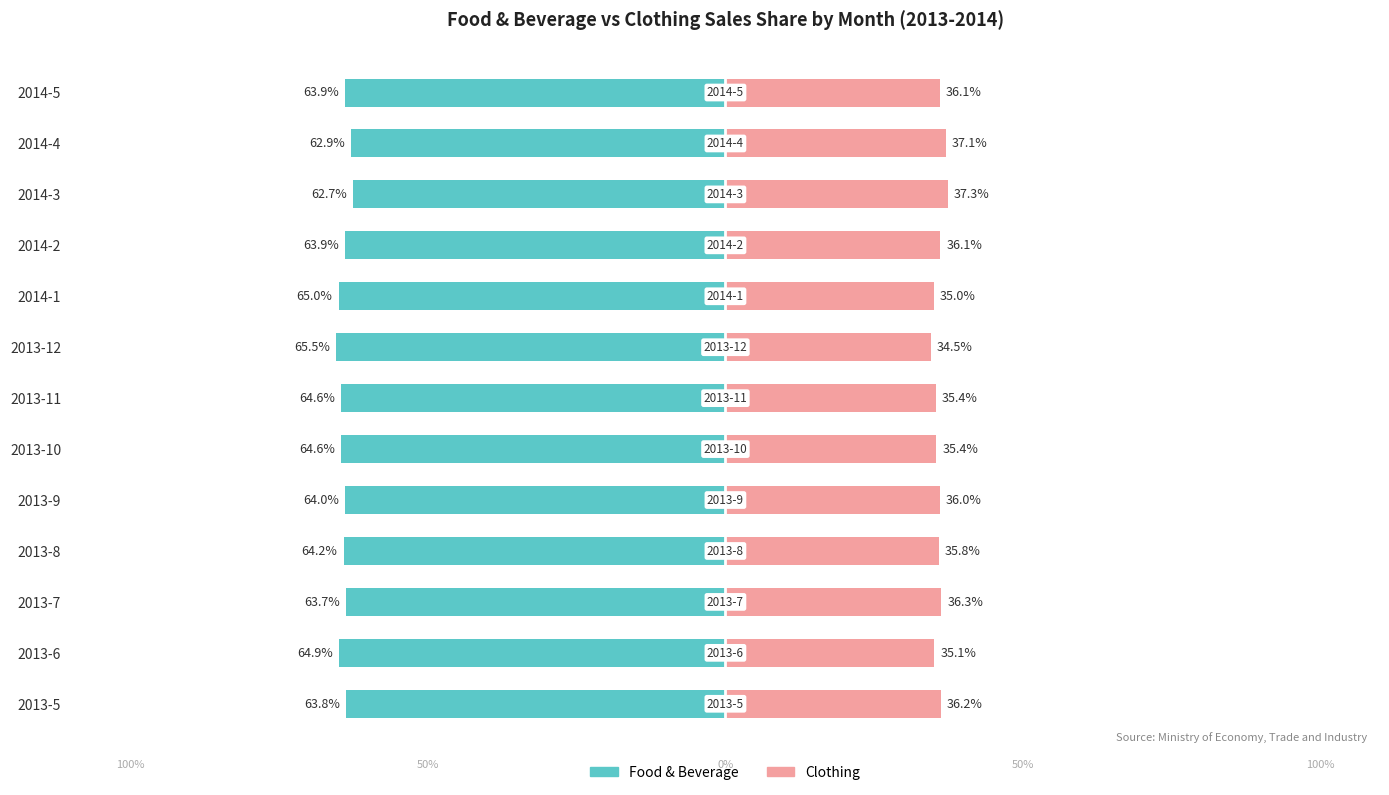

What are all the series names shown in the legend?

Food & Beverage, Clothing